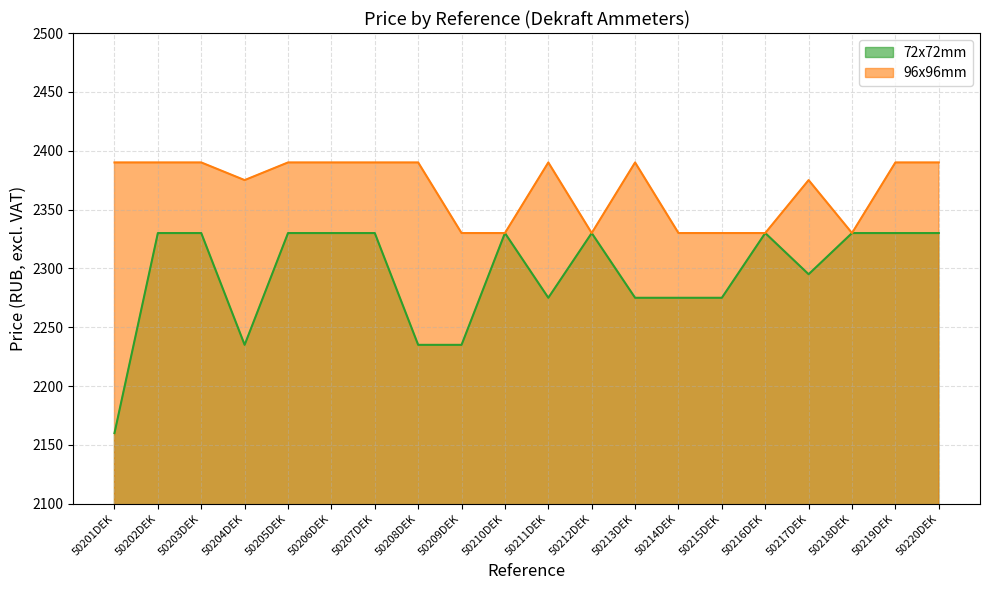

Reading left to right, what are all the values shown in this chart?

72x72mm: 50201DEK=2160	50202DEK=2330	50203DEK=2330	50204DEK=2235	50205DEK=2330	50206DEK=2330	50207DEK=2330	50208DEK=2235	50209DEK=2235	50210DEK=2330	50211DEK=2275	50212DEK=2330	50213DEK=2275	50214DEK=2275	50215DEK=2275	50216DEK=2330	50217DEK=2295	50218DEK=2330	50219DEK=2330	50220DEK=2330
96x96mm: 50201DEK=2390	50202DEK=2390	50203DEK=2390	50204DEK=2375	50205DEK=2390	50206DEK=2390	50207DEK=2390	50208DEK=2390	50209DEK=2330	50210DEK=2330	50211DEK=2390	50212DEK=2330	50213DEK=2390	50214DEK=2330	50215DEK=2330	50216DEK=2330	50217DEK=2375	50218DEK=2330	50219DEK=2390	50220DEK=2390